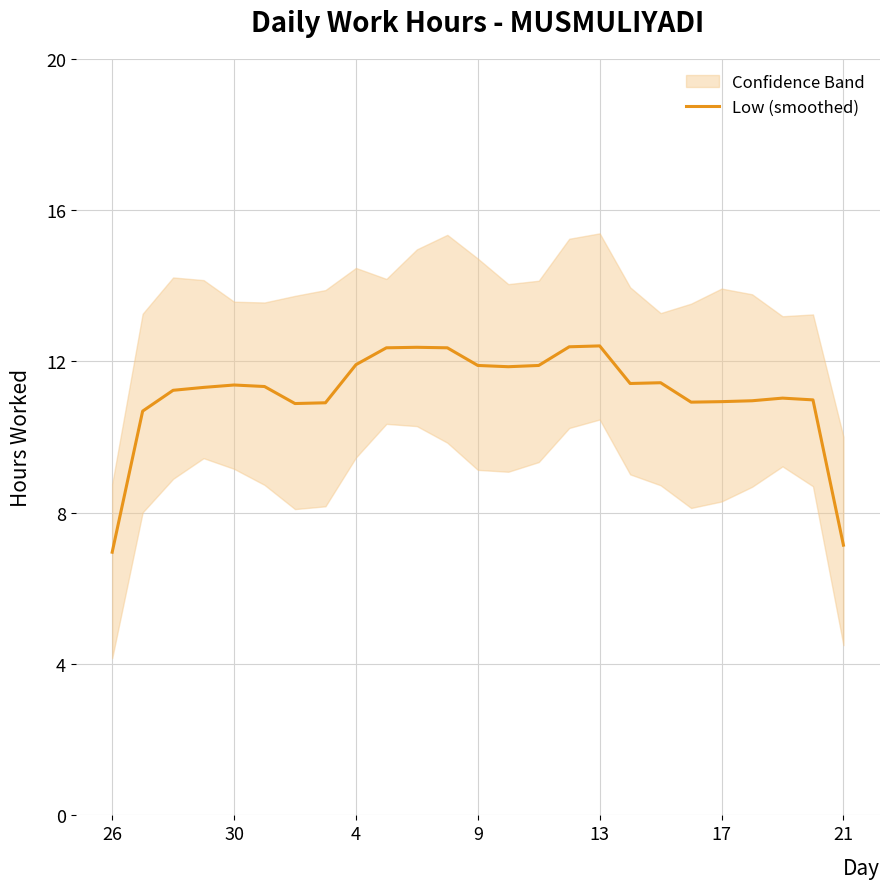

How many lines are shown in the chart?

1